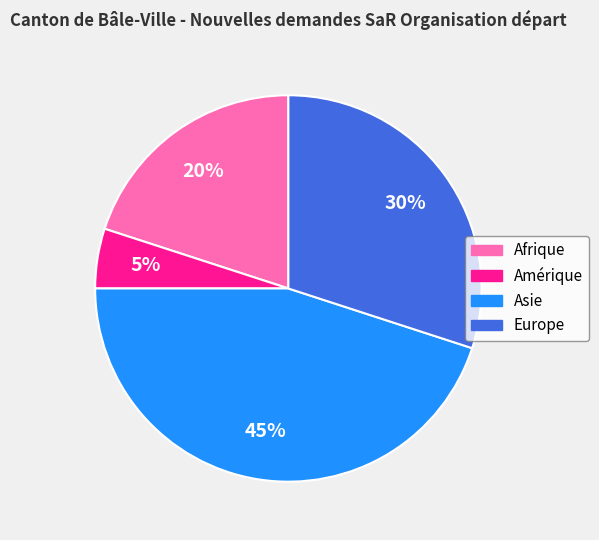

True or false: Amérique accounts for 5% of the total.

True